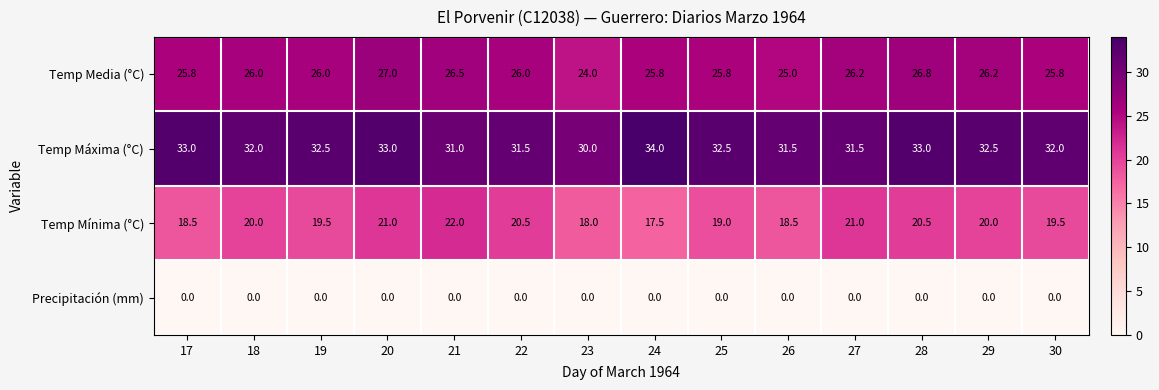

Which label corresponds to the largest value in the chart?

24